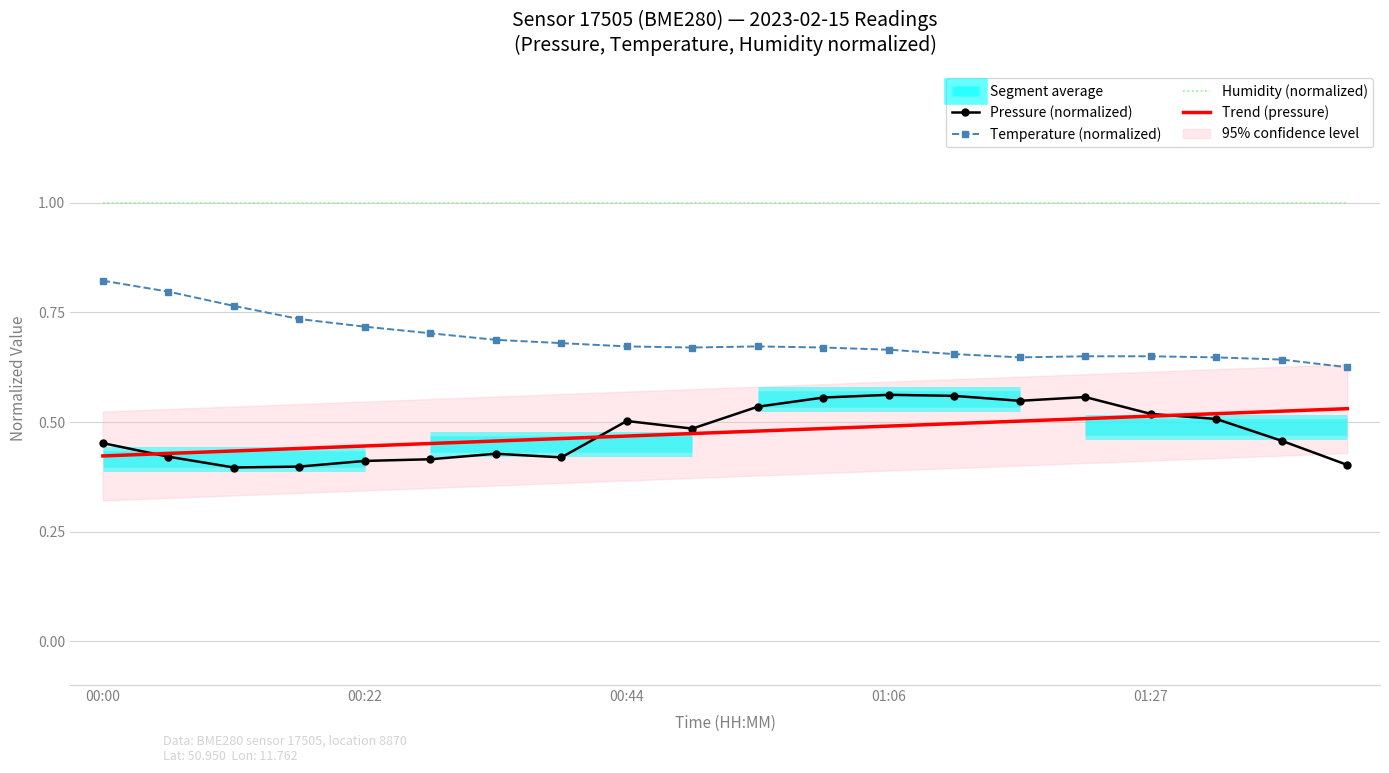

True or false: Pressure (normalized) and Temperature (normalized) cross at least once.

False